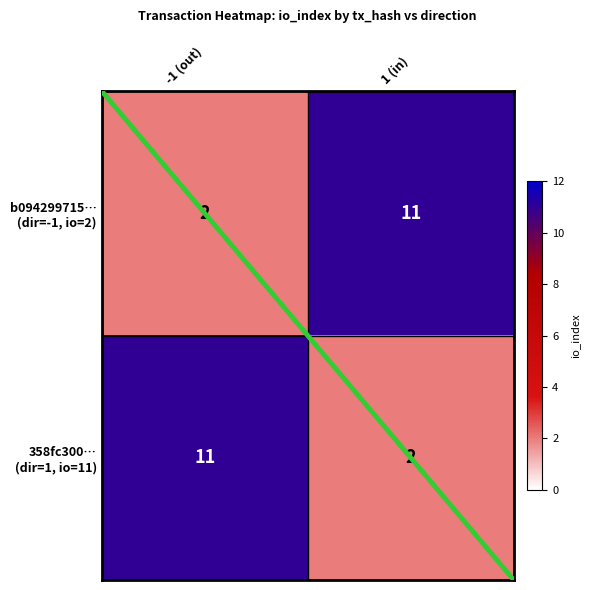

At which label does 358fc300… (dir=1, io=11) reach its peak?

-1 (out)